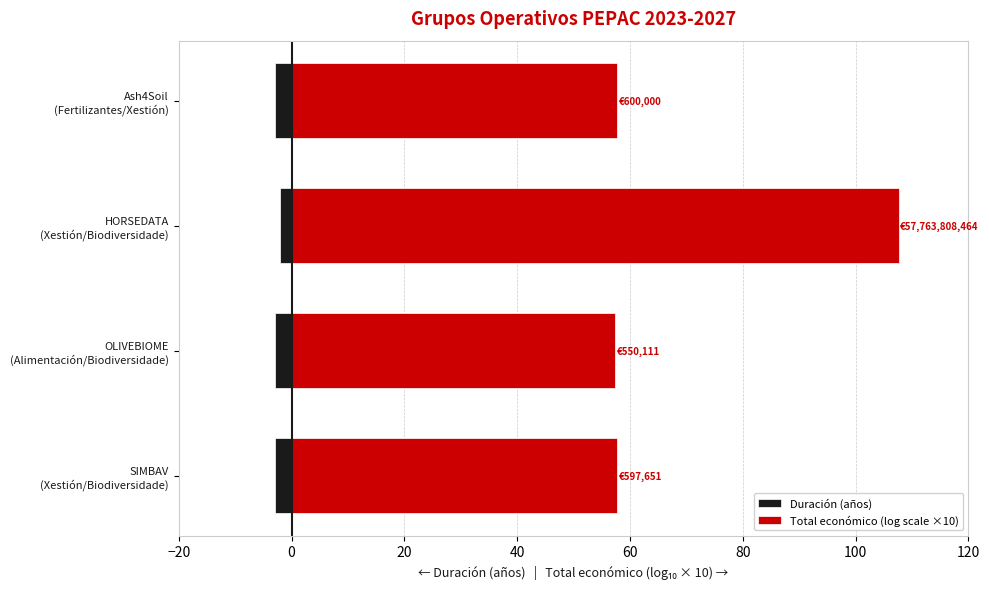

Rank the series at HORSEDATA (Xestión/Biodiversidade) from lowest to highest value.

Duración (años), Total económico (log scale ×10)